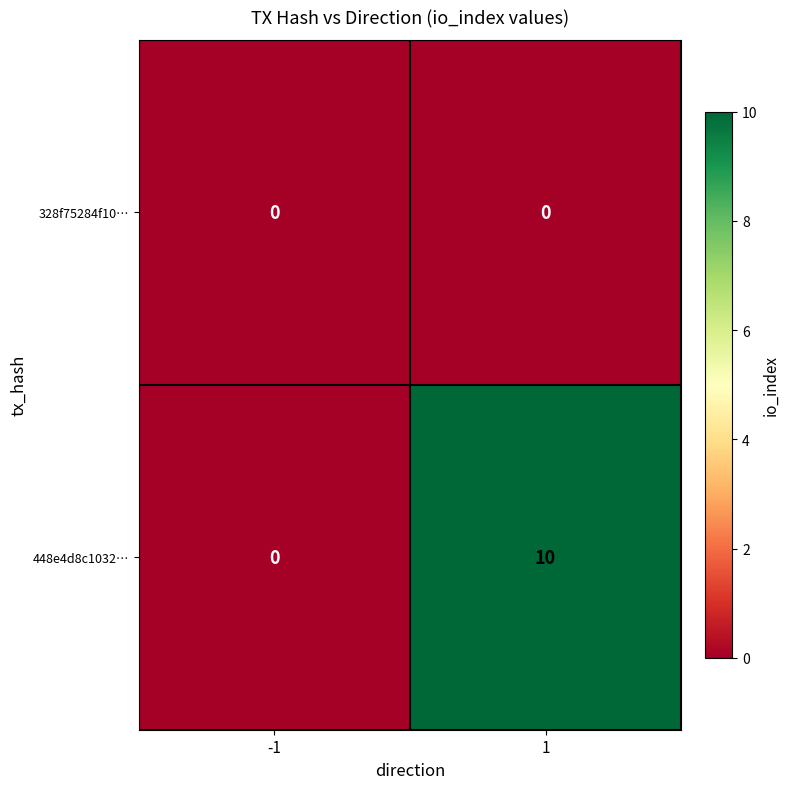

The 448e4d8c1032… series shows -5 at -1. True or false?

False